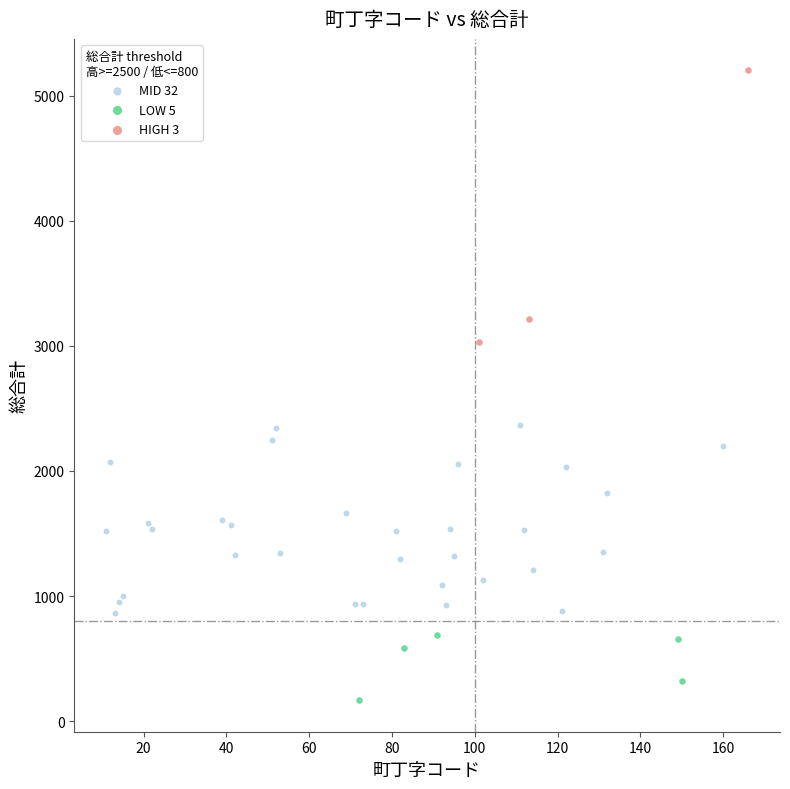

Which series has the largest Y range (max minus min)?

HIGH 3